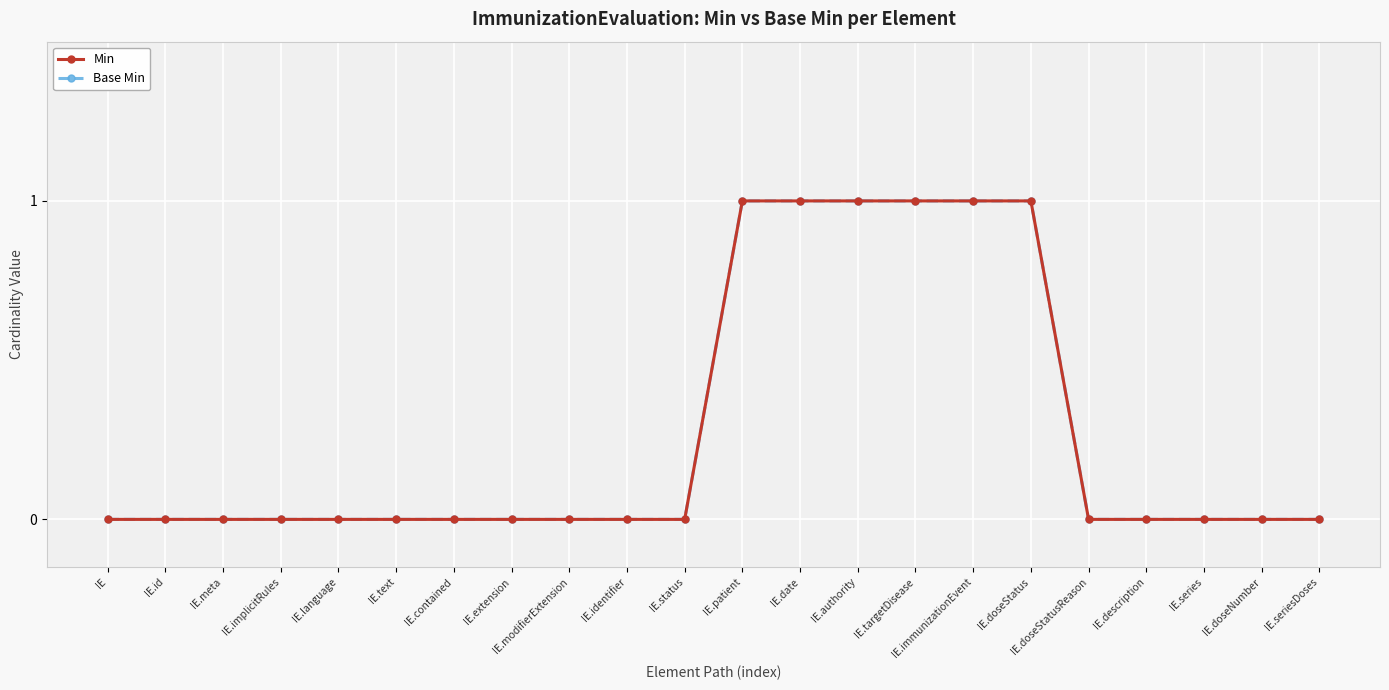

Where is Min nearest to the value 0?

IE